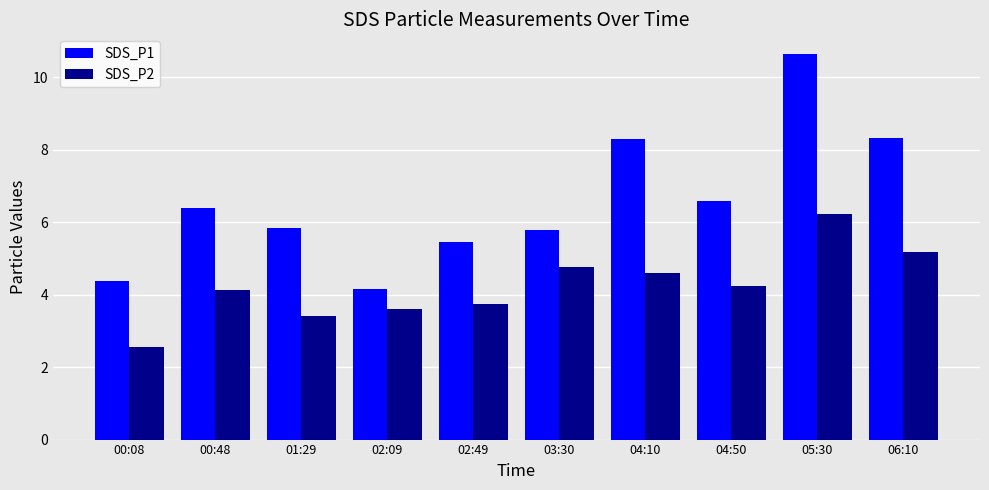

At which category is the sum across all series the highest?

05:30